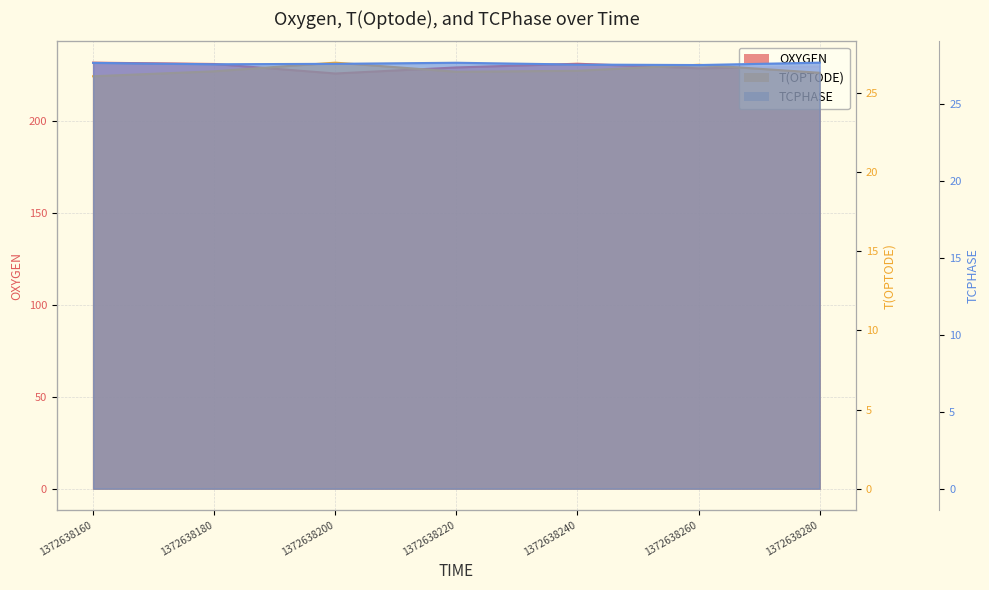

Reading left to right, extract all data points from this chart.

OXYGEN: 1372638160=232.0	1372638180=231.3	1372638200=226.1	1372638220=229.4	1372638240=231.5	1372638260=229.0	1372638280=229.9
T(OPTODE): 1372638160=26.0	1372638180=26.4	1372638200=26.9	1372638220=26.3	1372638240=26.4	1372638260=26.8	1372638280=26.3
TCPHASE: 1372638160=27.6	1372638180=27.6	1372638200=27.6	1372638220=27.6	1372638240=27.5	1372638260=27.5	1372638280=27.7